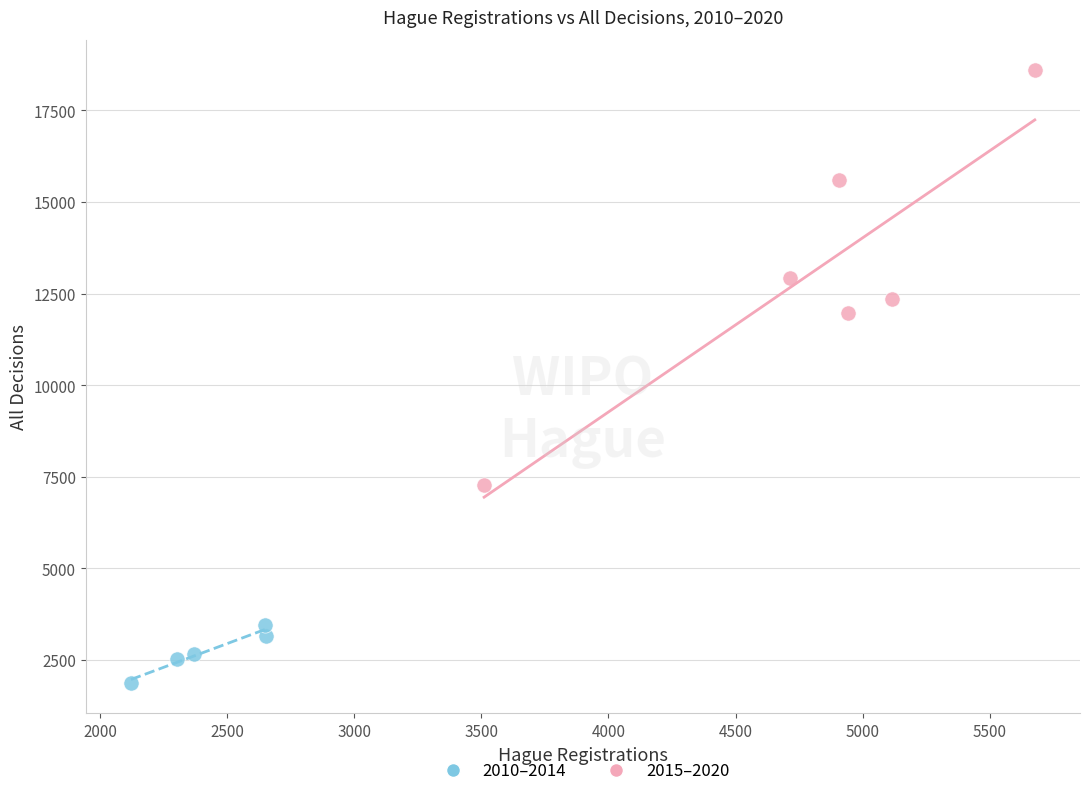

Which series reaches the minimum Y coordinate?

2010–2014